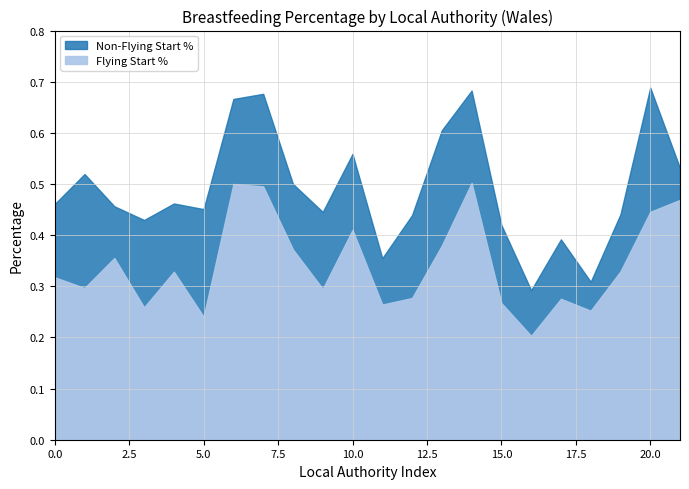

What position from the right is Isle of Anglesey?

22